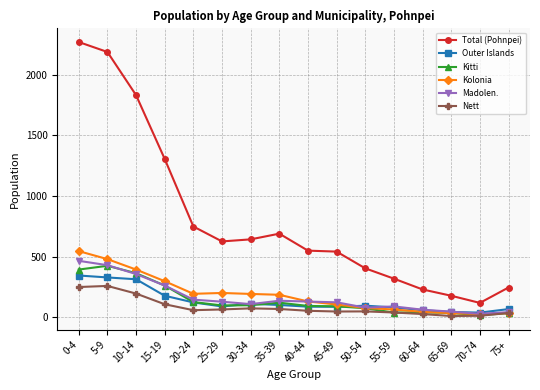

True or false: Nett has more than 1 interior local peaks.

True